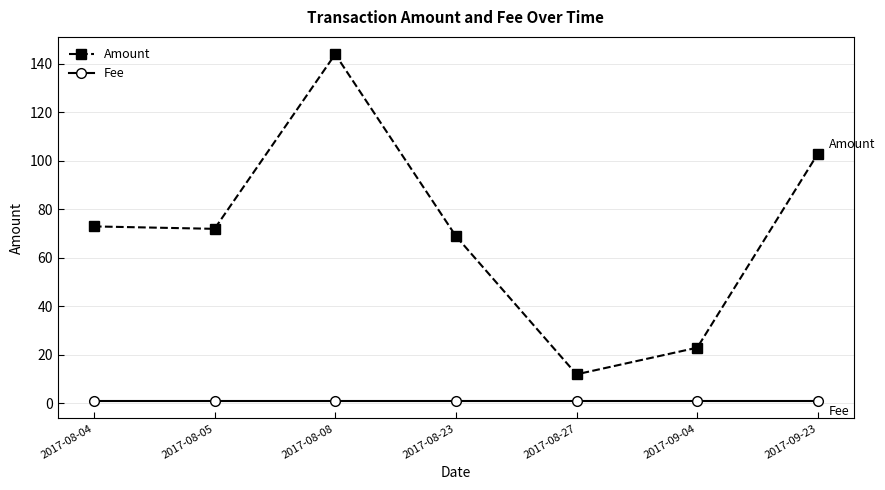

Which series changed the most between 2017-08-27 and 2017-09-04?

Amount